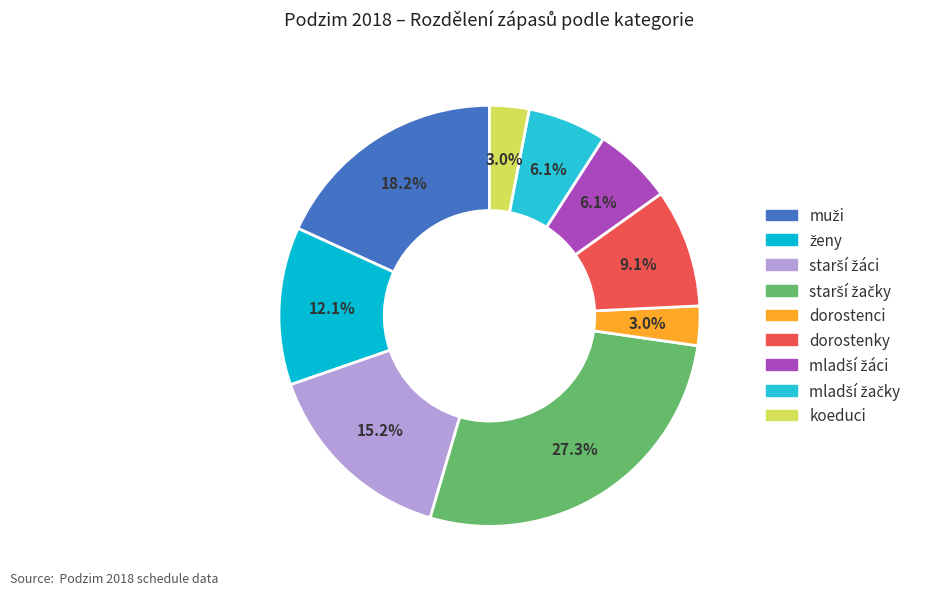

Is it true that dorostenky is 9% of the pie?

True